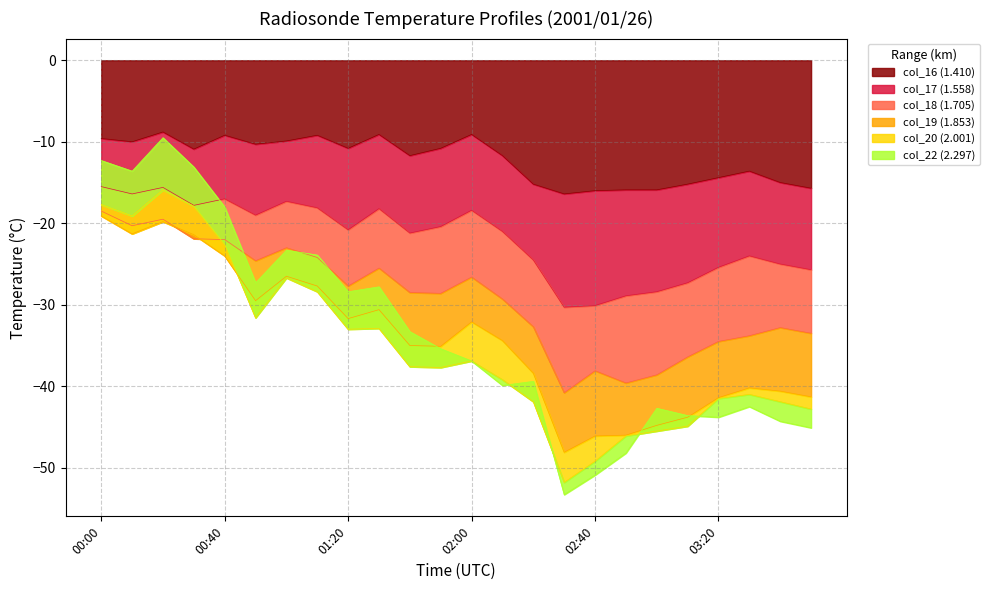

The value of col_16 (1.410) at 00:00 is -3.6. True or false?

False